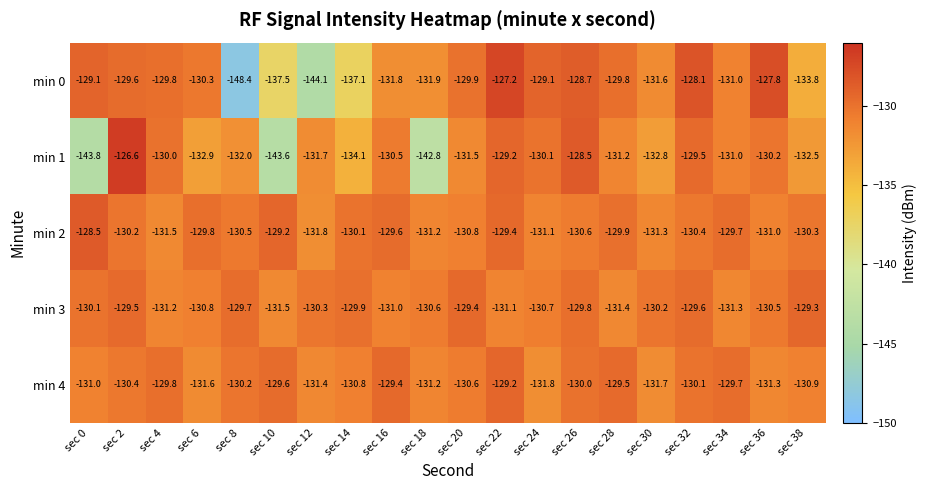

The min 2 series shows -130.2 at sec 2. True or false?

True